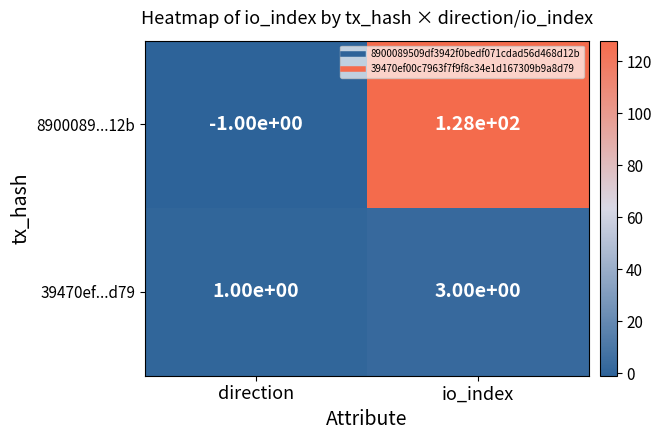

At which category is the sum across all series the highest?

io_index